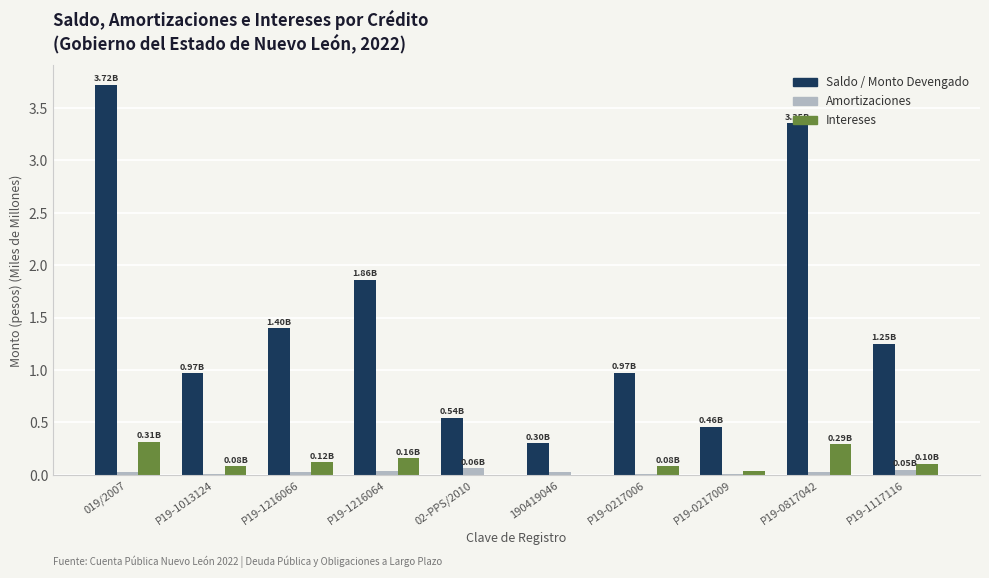

Between P19-1216066 and 190419046, which series saw the biggest shift?

Saldo / Monto Devengado